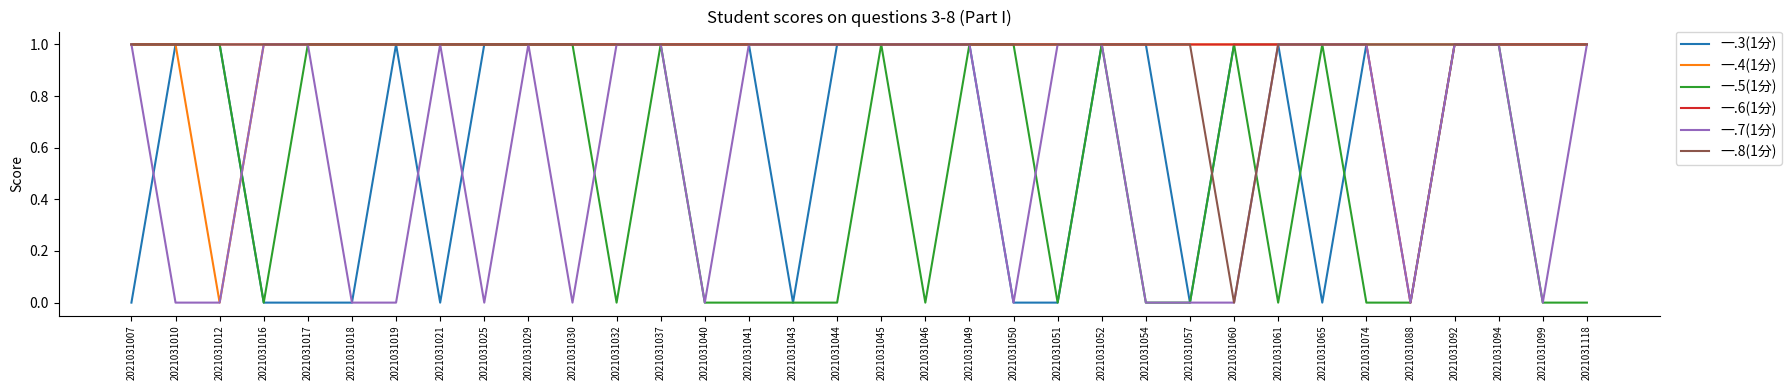

What are all the series names shown in the legend?

一.3(1分), 一.4(1分), 一.5(1分), 一.6(1分), 一.7(1分), 一.8(1分)